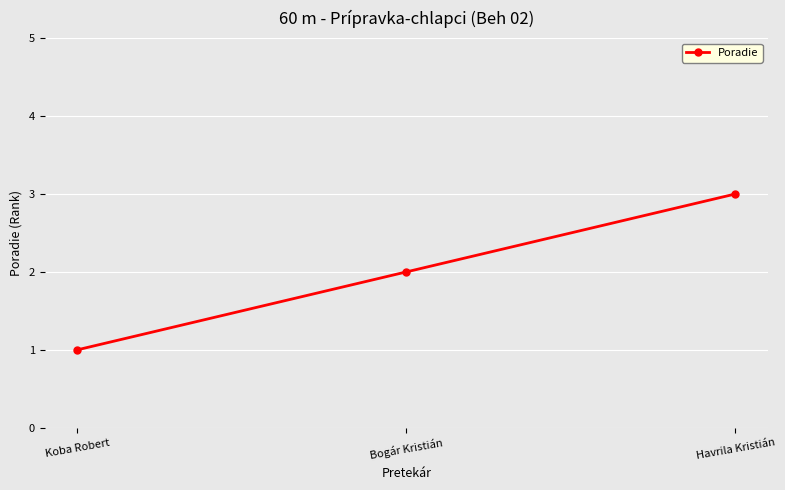

Read the value at Koba Robert.

1